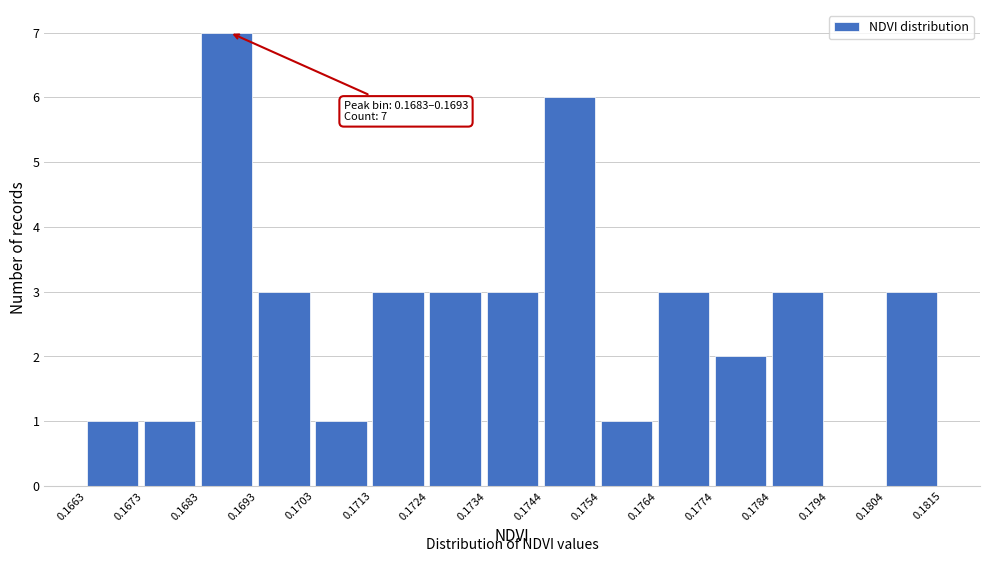

Which range on the x-axis has the tallest bar?

0.1683 to 0.1693